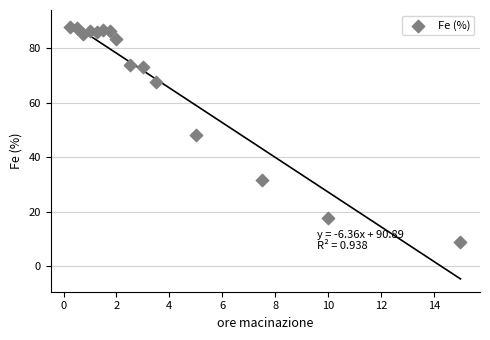

What is the range of X values (max minus min)?

14.8